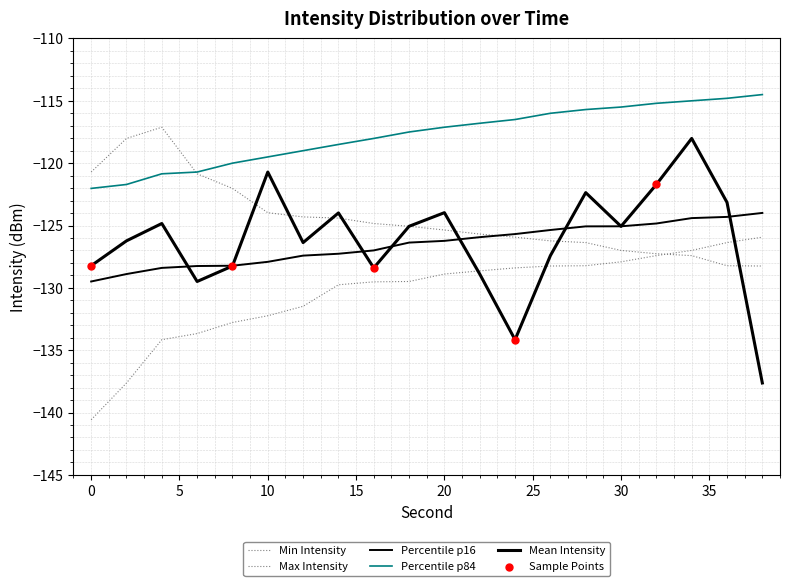

Is this an area chart (filled region under the line)?

No